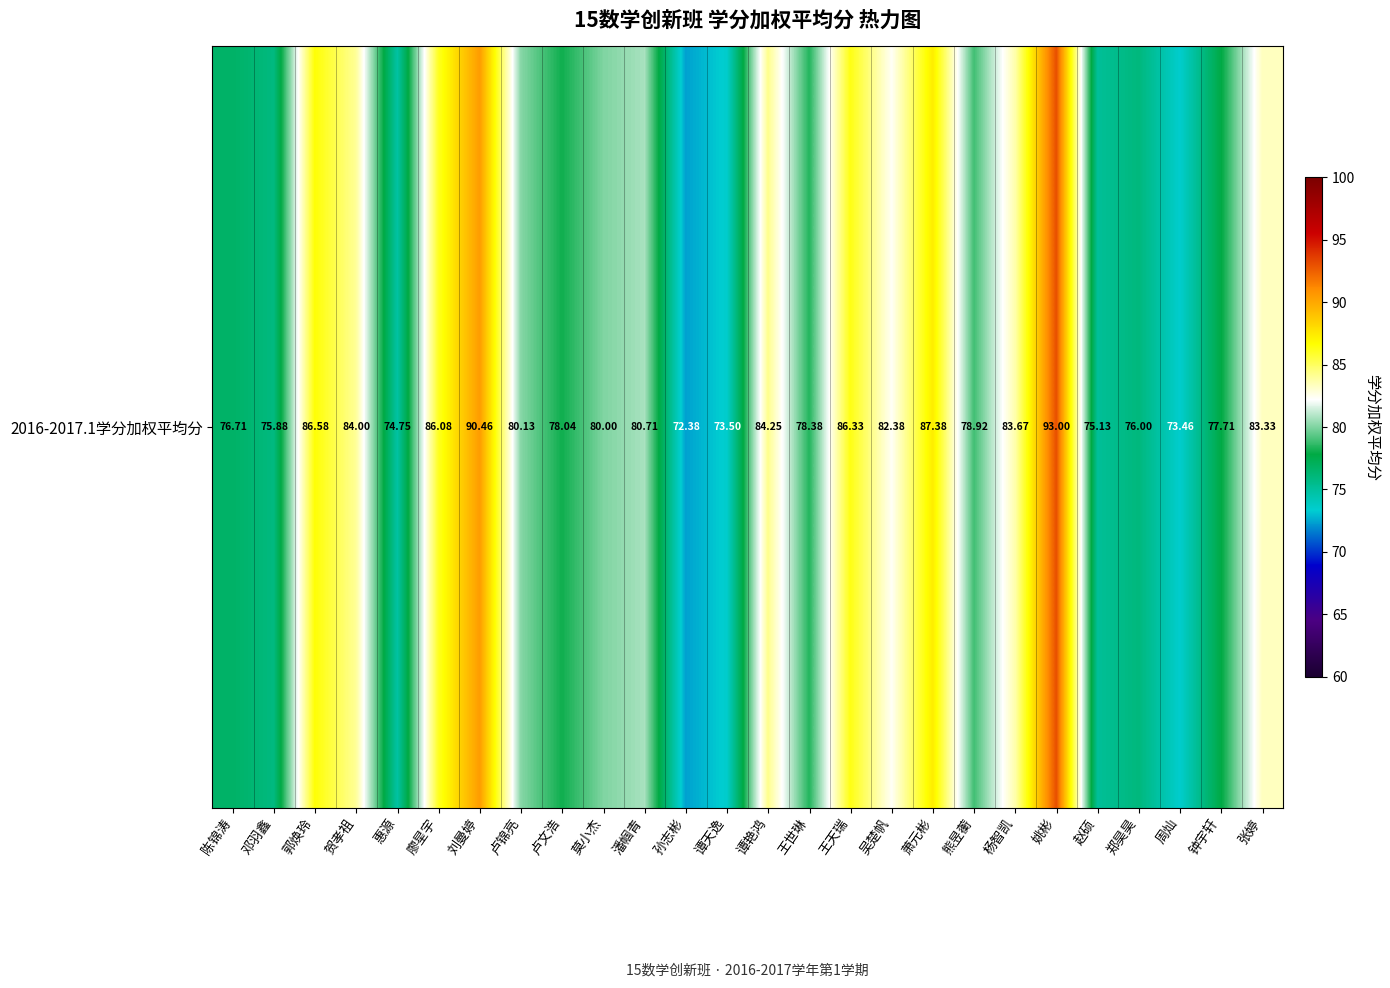

Approximately how many times larger is the value at 邓羽鑫 compared to 贺孝祖?

0.9